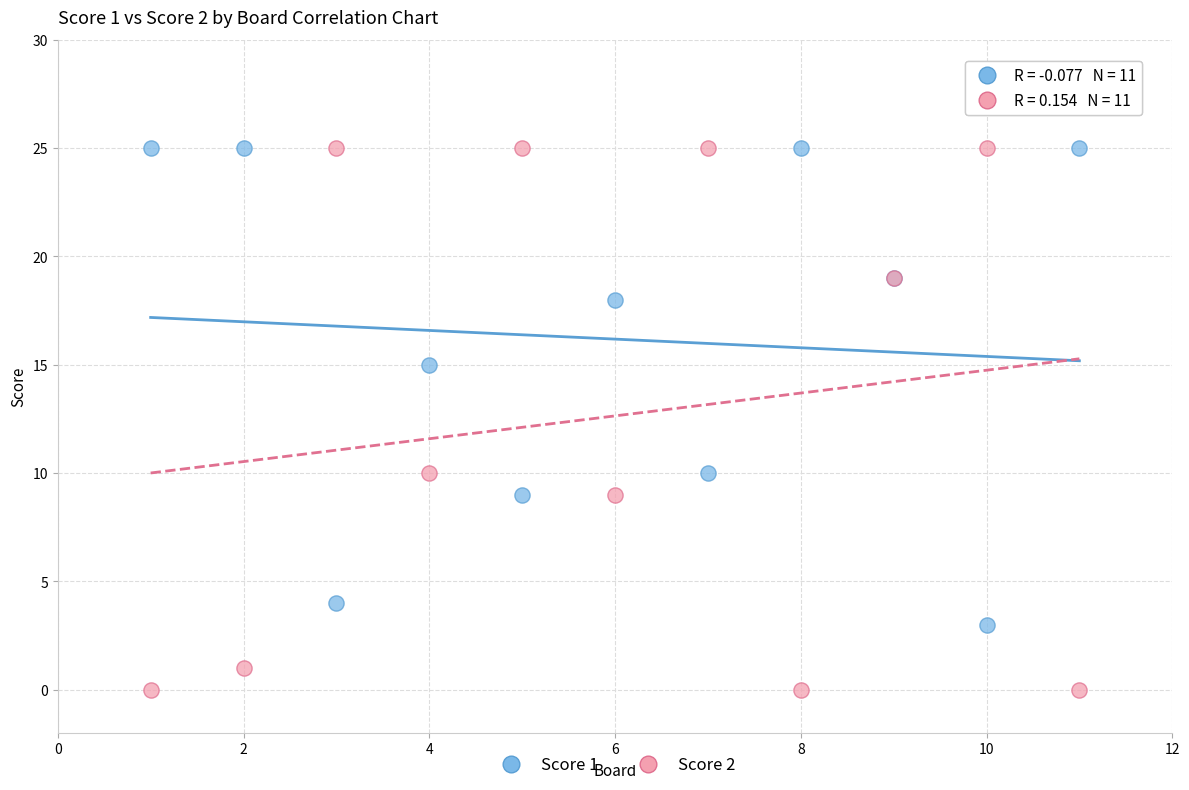

Which series contains the lowest Y value?

Score 2